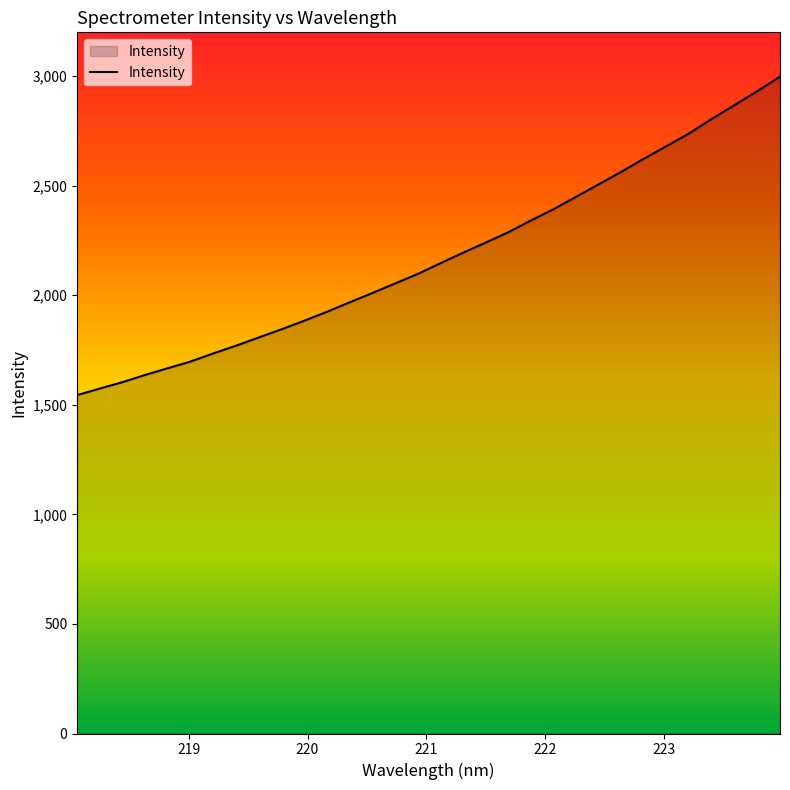

What is the minimum value shown in the chart?

1544.3